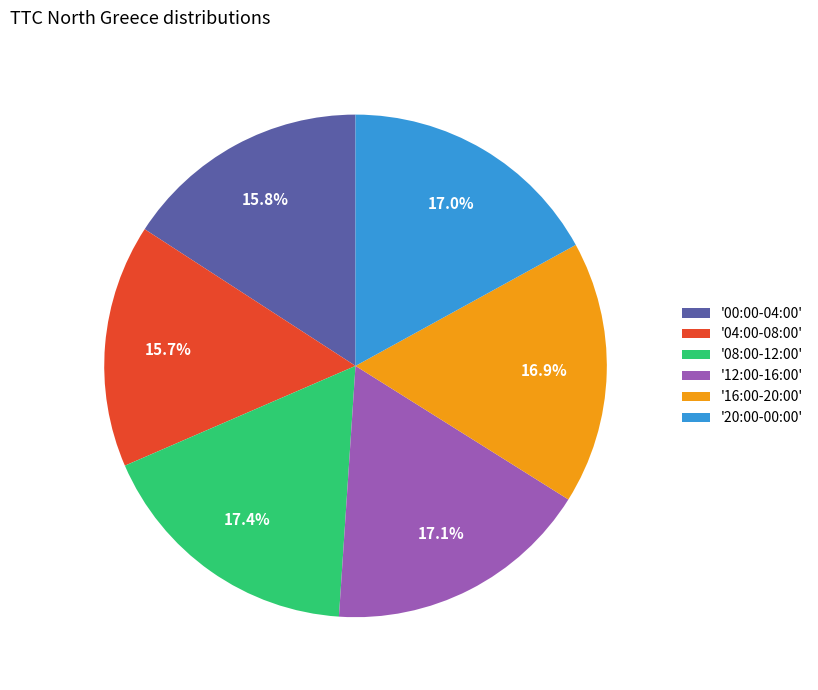

Combined, do '20:00-00:00' and '00:00-04:00' account for over 50%?

No